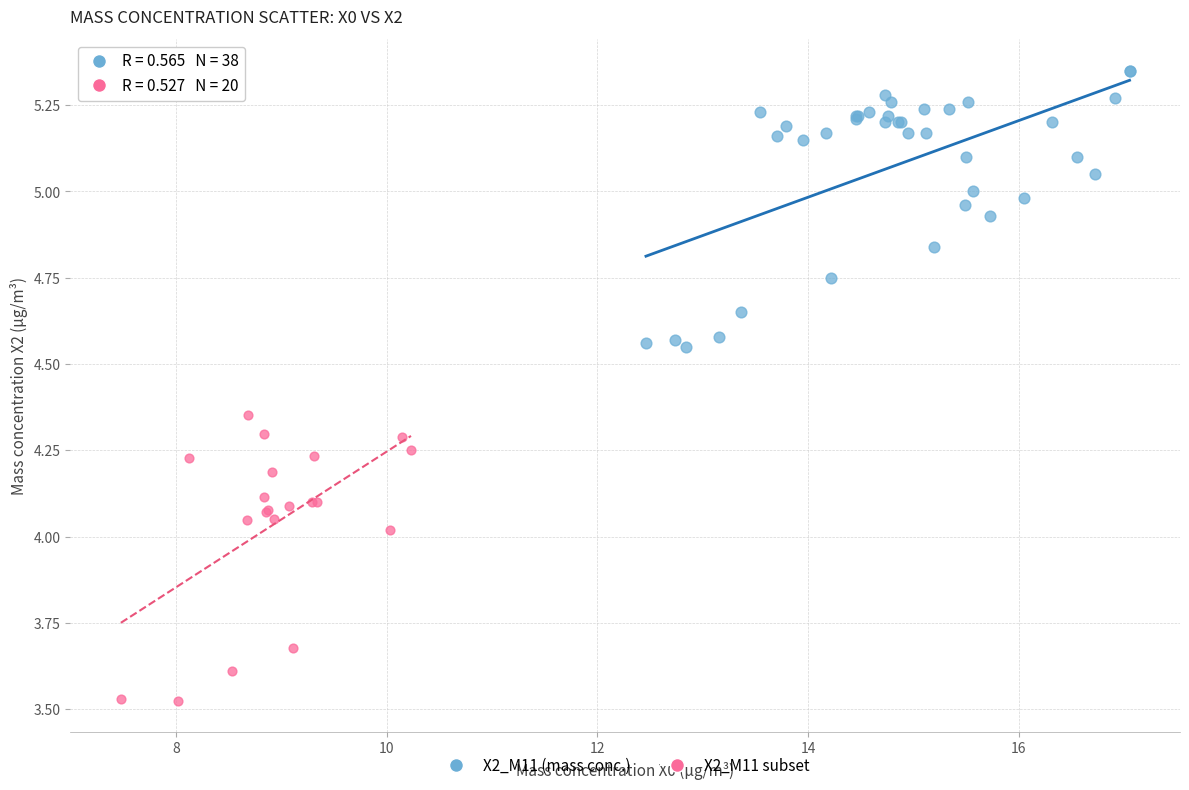

Which series reaches the maximum Y coordinate?

X2_M11 (mass conc.)